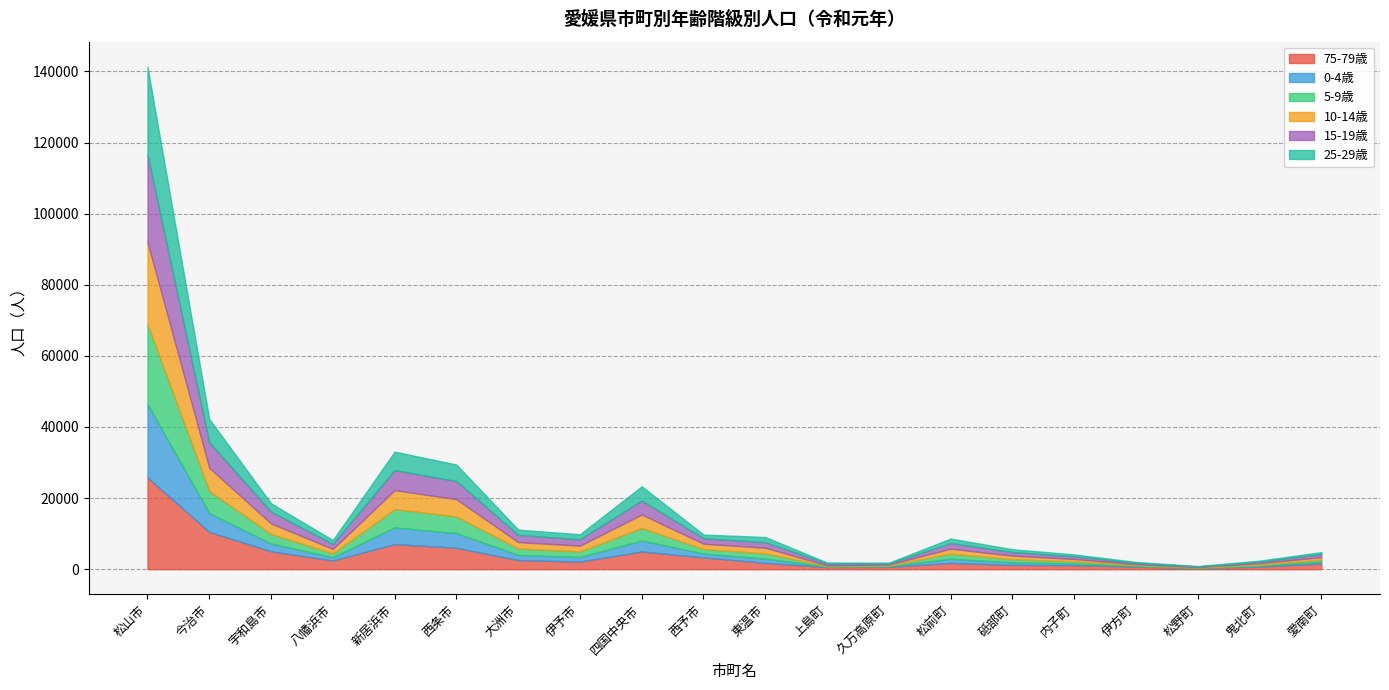

What is the difference between the highest and lowest values at 上島町?

485